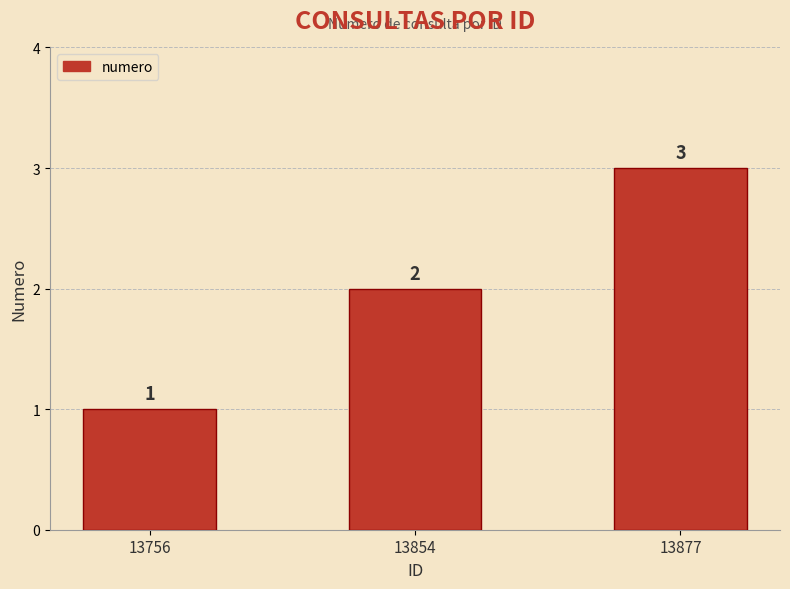

The chart shows a value of 1 at 13854. True or false?

False